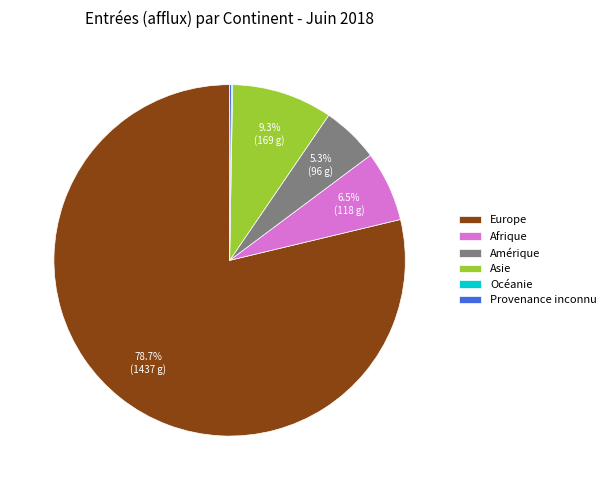

Which category has the biggest portion of the pie?

Europe